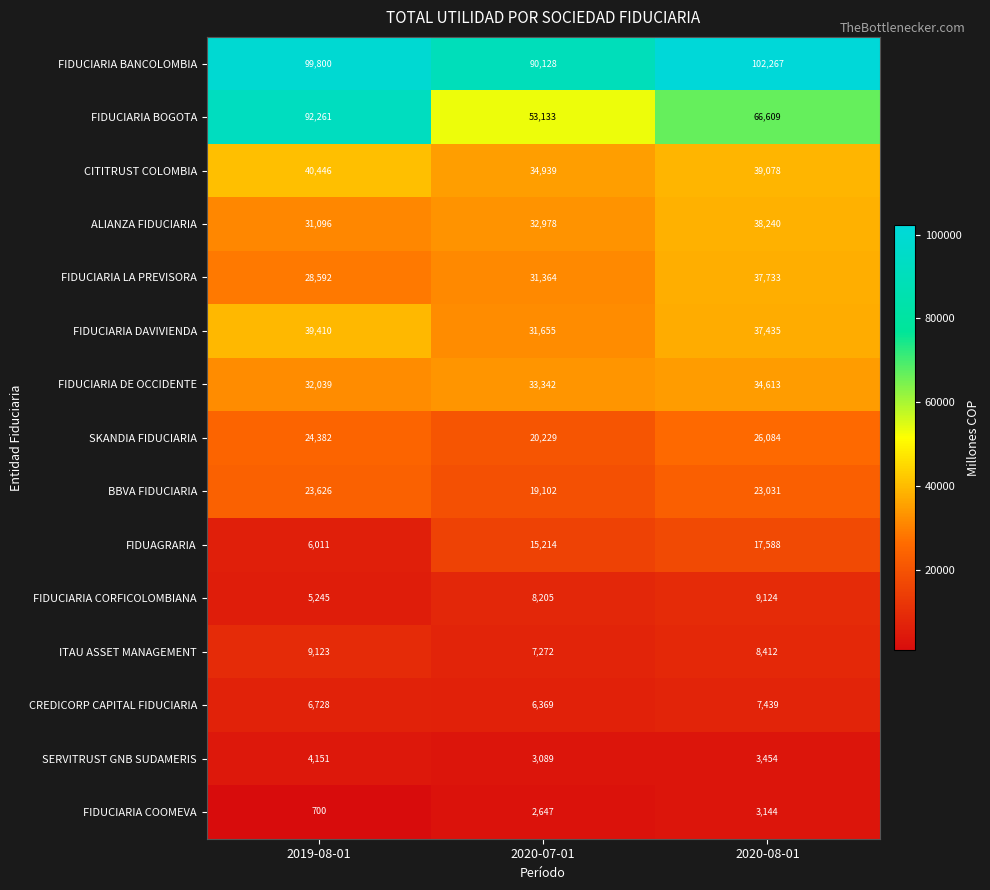

At which label is ITAU ASSET MANAGEMENT closest to 8197?

2020-08-01